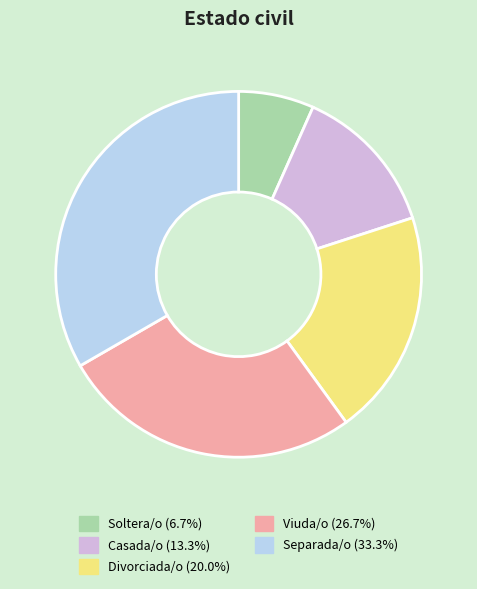

Is the sum of Divorciada/o and Viuda/o greater than half?

No